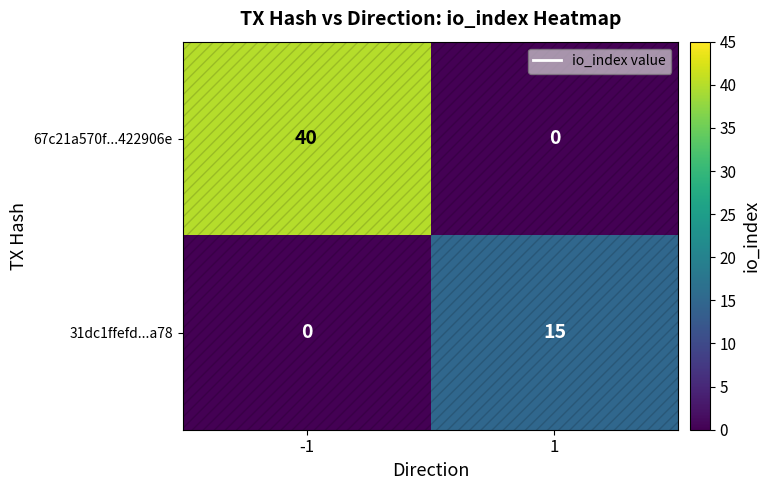

True or false: 67c21a570f...422906e has a value of 16 at 1.

False